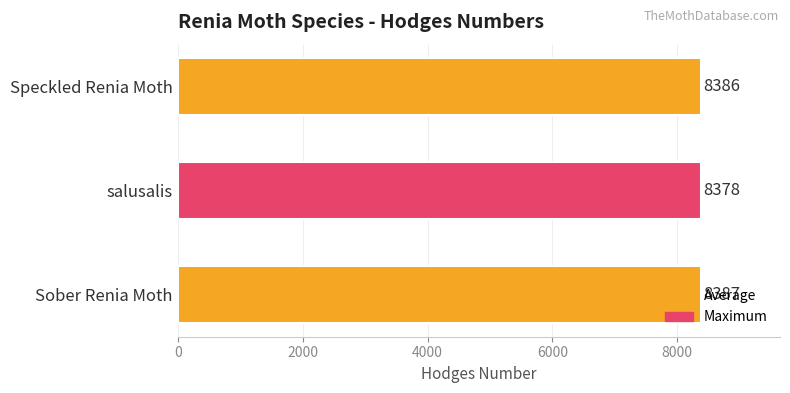

What is the average value?

8384